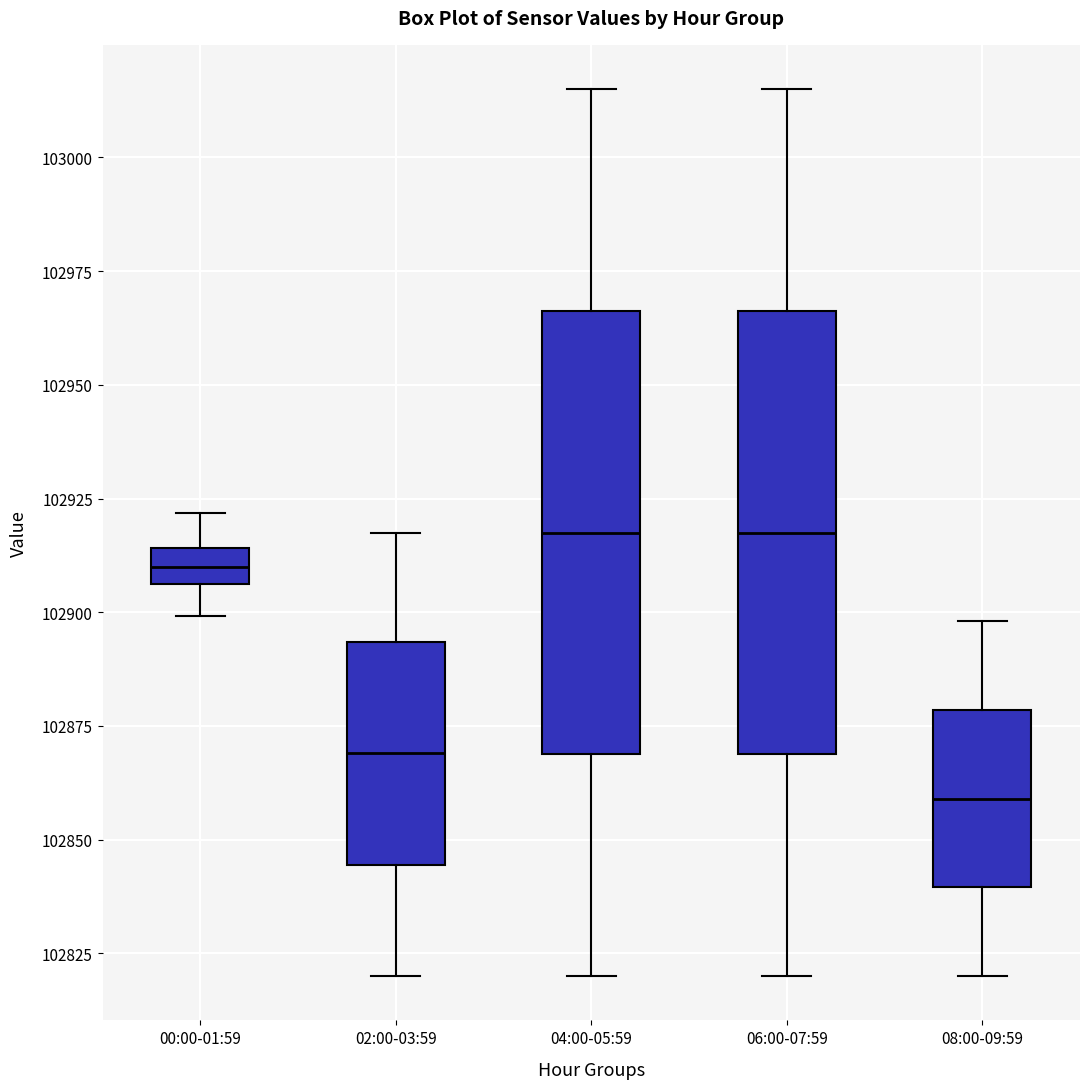

Reading left to right, transcribe this box plot: for each box, give where its median line is, the range the box spans, and where its two whiskers end, as read against the y-axis. The values are not printed on the chart, so give them approximately, as read against the axis.

00:00-01:59: median 102910, box 102905 to 102915, whiskers 102900 to 102920
02:00-03:59: median 102870, box 102845 to 102895, whiskers 102820 to 102915
04:00-05:59: median 102920, box 102870 to 102965, whiskers 102820 to 103015
06:00-07:59: median 102920, box 102870 to 102965, whiskers 102820 to 103015
08:00-09:59: median 102860, box 102840 to 102880, whiskers 102820 to 102900